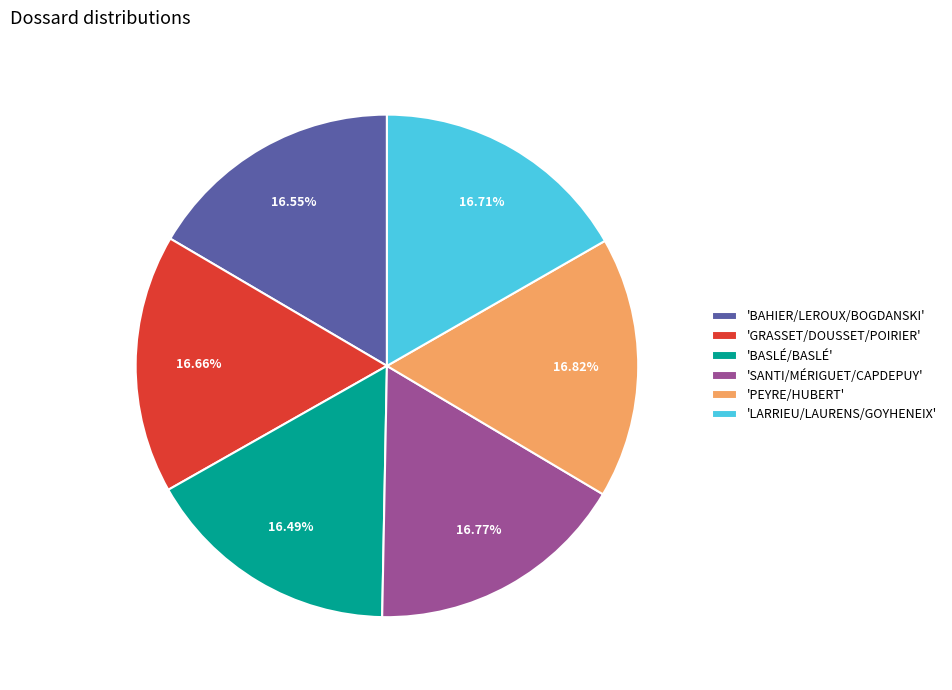

How many segments does this pie chart have?

6